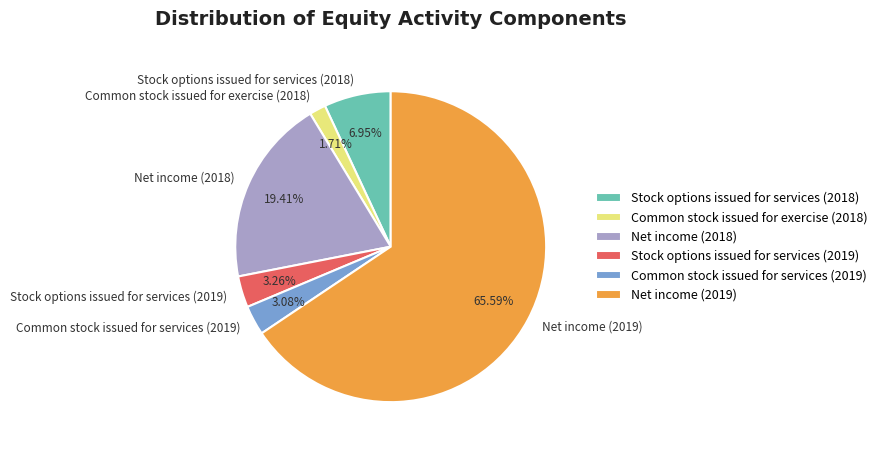

How many slices are in this pie chart?

6